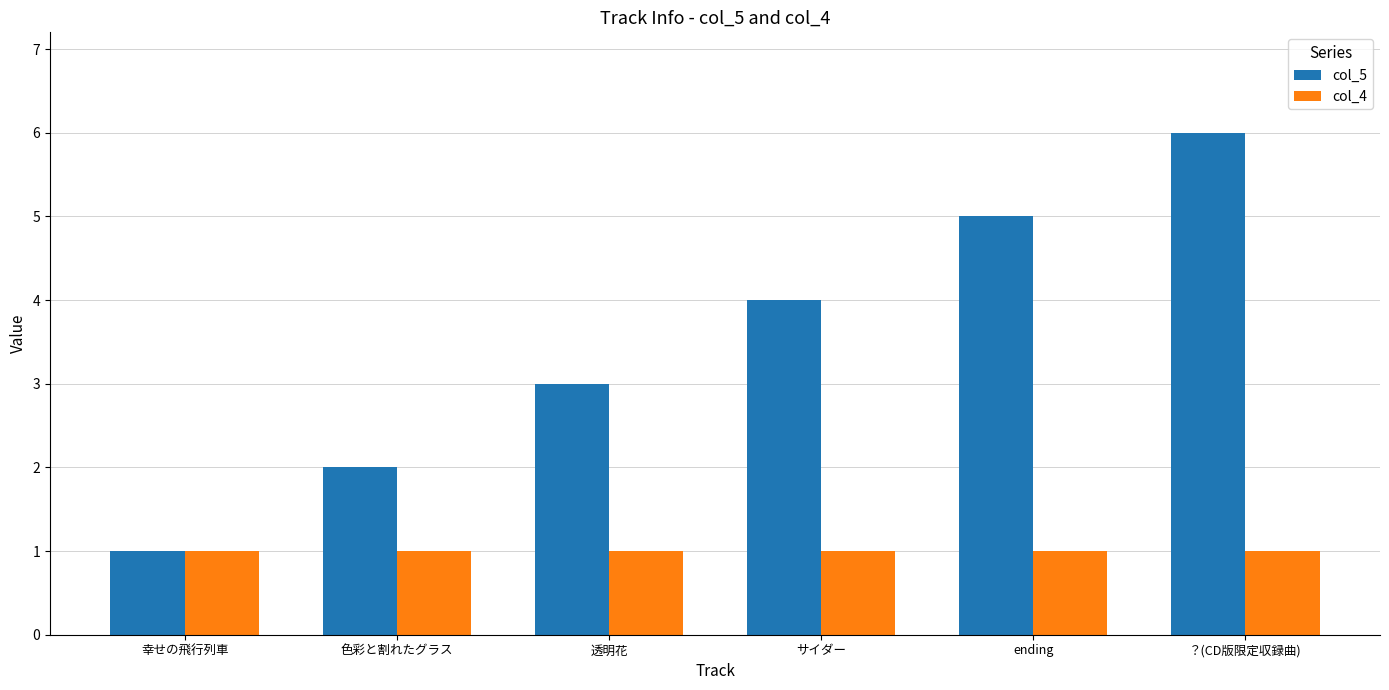

What is the label of the 5th bar from the right?

色彩と割れたグラス